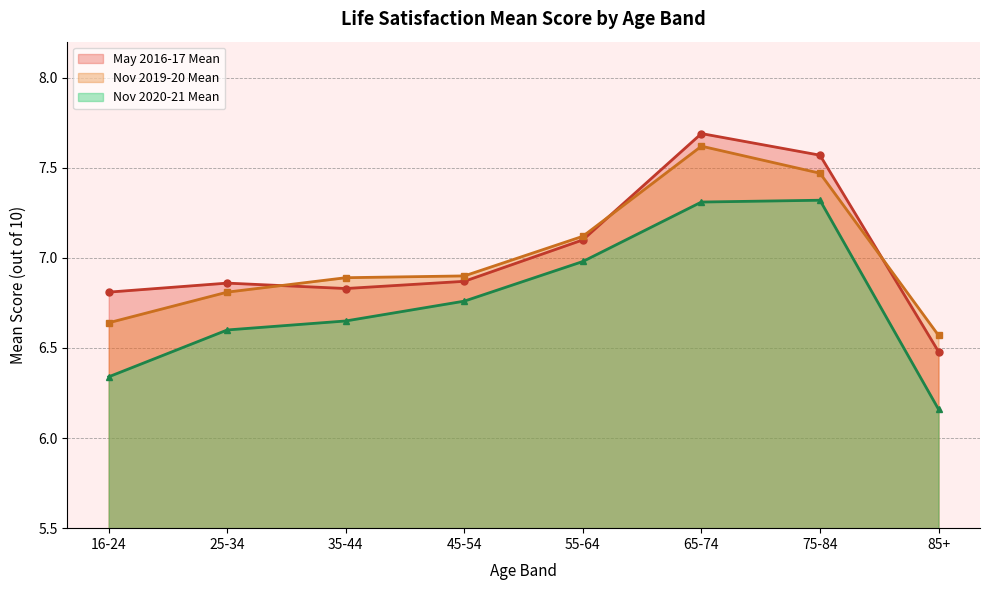

True or false: May 2016-17 Mean and Nov 2020-21 Mean cross at least once.

False